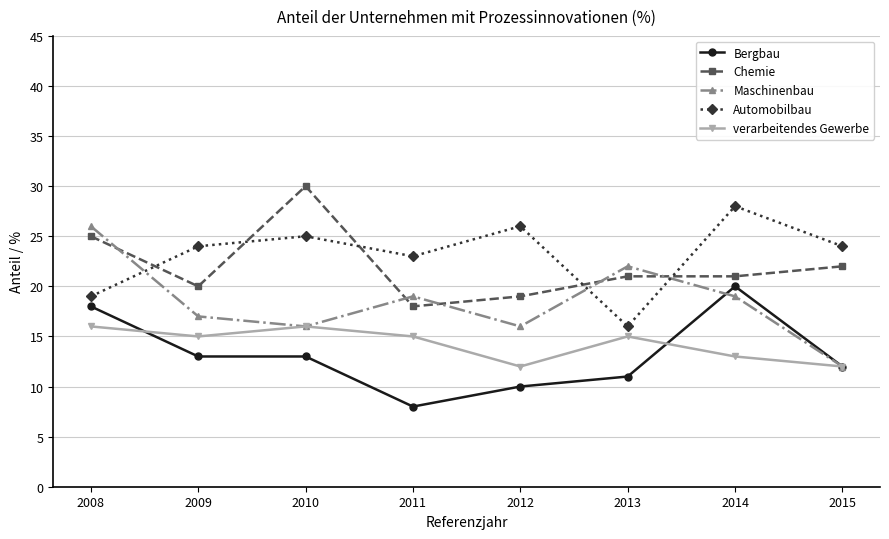

How many distinct data groups are displayed?

5